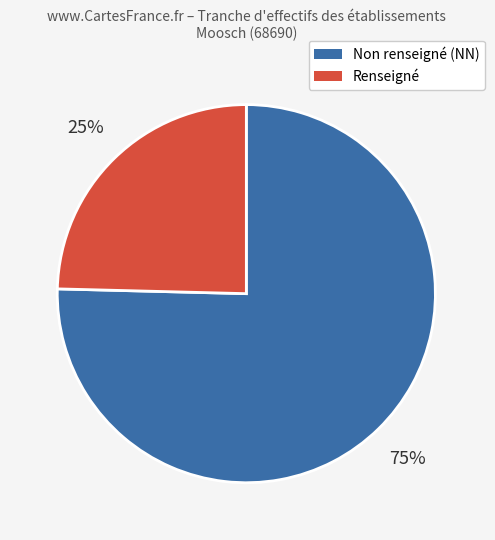

How many slices are in this pie chart?

2